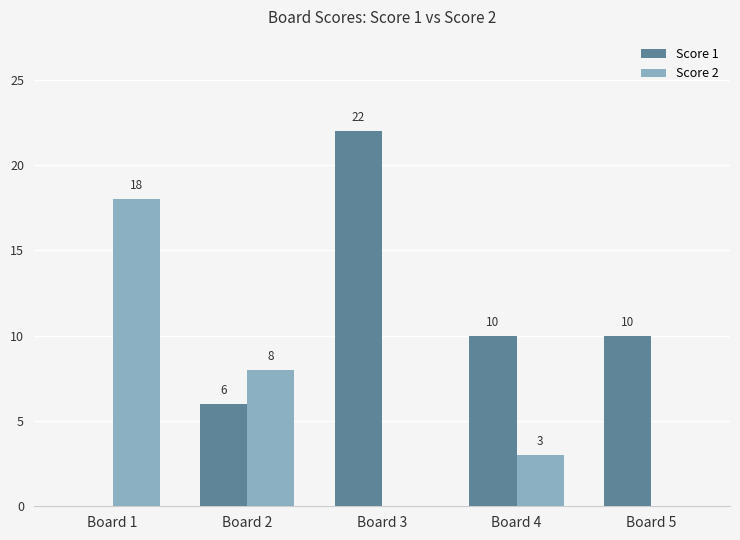

What is the maximum value for Score 1?

22